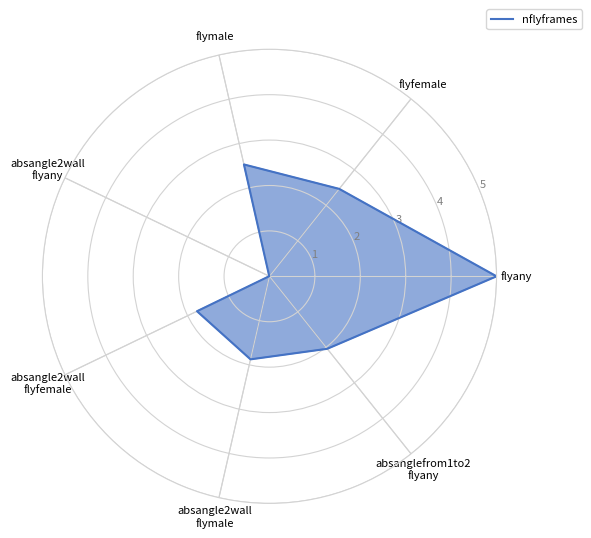

What is the average value?

2.6